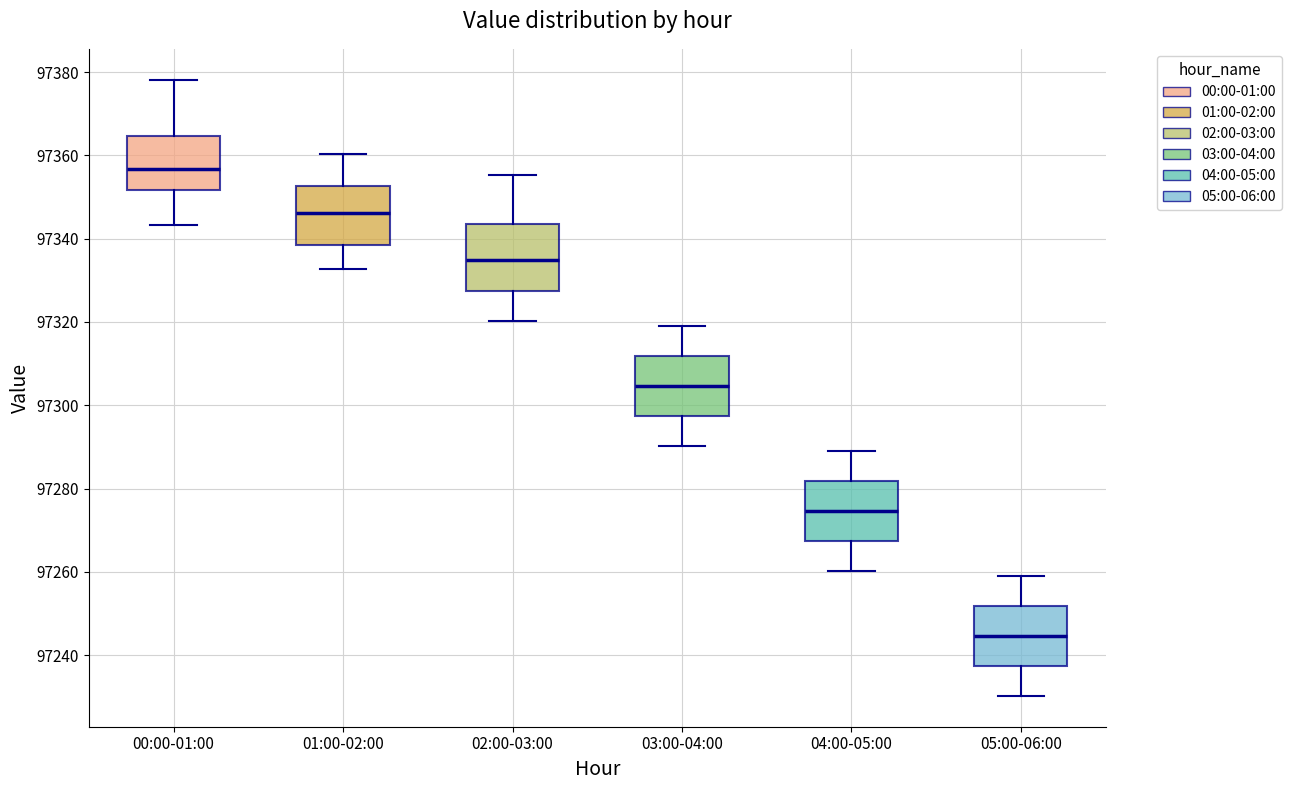

Reading left to right, transcribe this box plot: for each box, give where its median line is, the range the box spans, and where its two whiskers end, as read against the y-axis. The values are not printed on the chart, so give them approximately, as read against the axis.

00:00-01:00: median 97356, box 97352 to 97364, whiskers 97344 to 97378
01:00-02:00: median 97346, box 97338 to 97352, whiskers 97332 to 97360
02:00-03:00: median 97334, box 97328 to 97344, whiskers 97320 to 97356
03:00-04:00: median 97304, box 97298 to 97312, whiskers 97290 to 97320
04:00-05:00: median 97274, box 97268 to 97282, whiskers 97260 to 97290
05:00-06:00: median 97244, box 97238 to 97252, whiskers 97230 to 97260